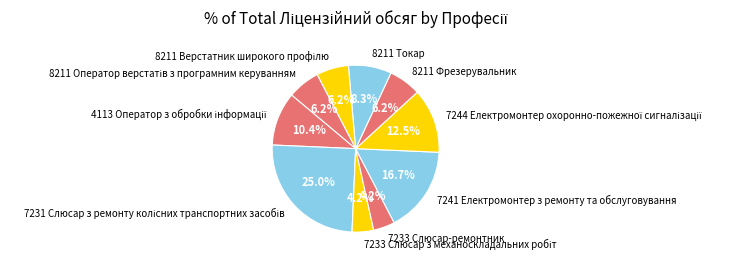

Between 8211 Фрезерувальник and 7241 Електромонтер з ремонту та обслуговування, which is larger?

7241 Електромонтер з ремонту та обслуговування